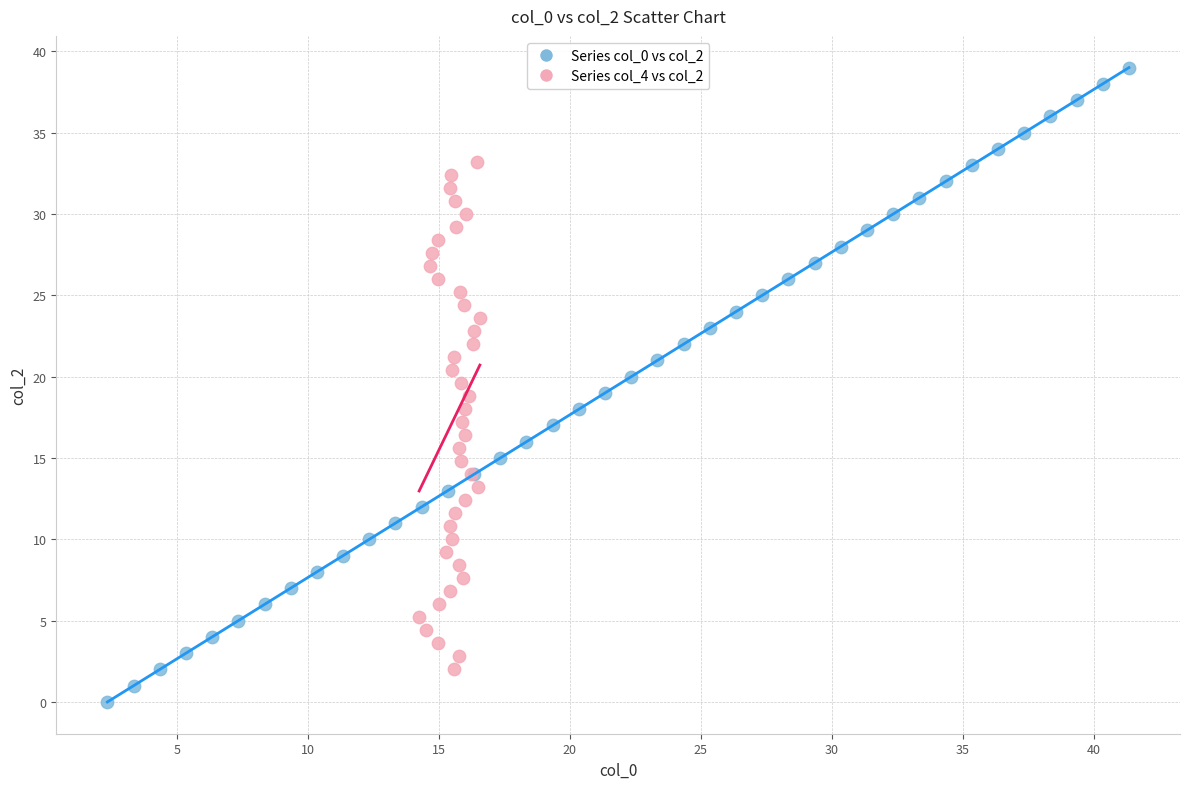

Which series contains the highest Y value?

Series col_0 vs col_2